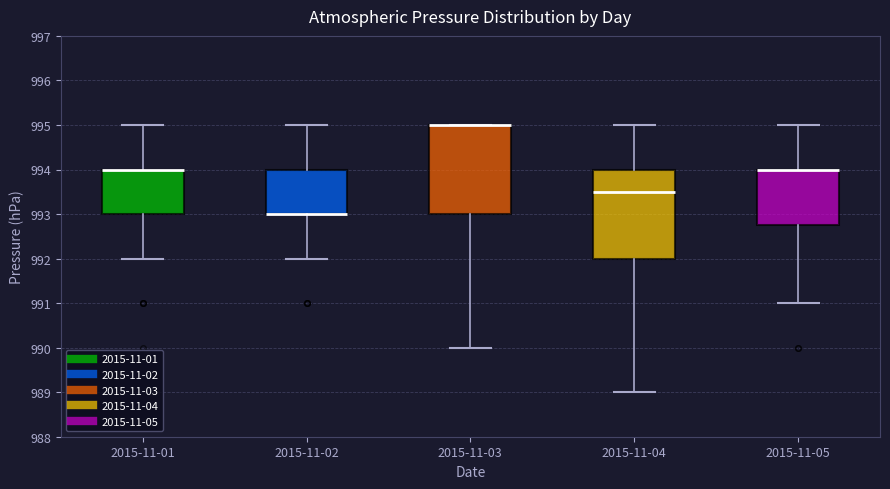

Where is the upper edge of the box for 2015-11-01 on the y-axis? The values are not printed on the chart, so give them approximately, as read against the axis.

994.0